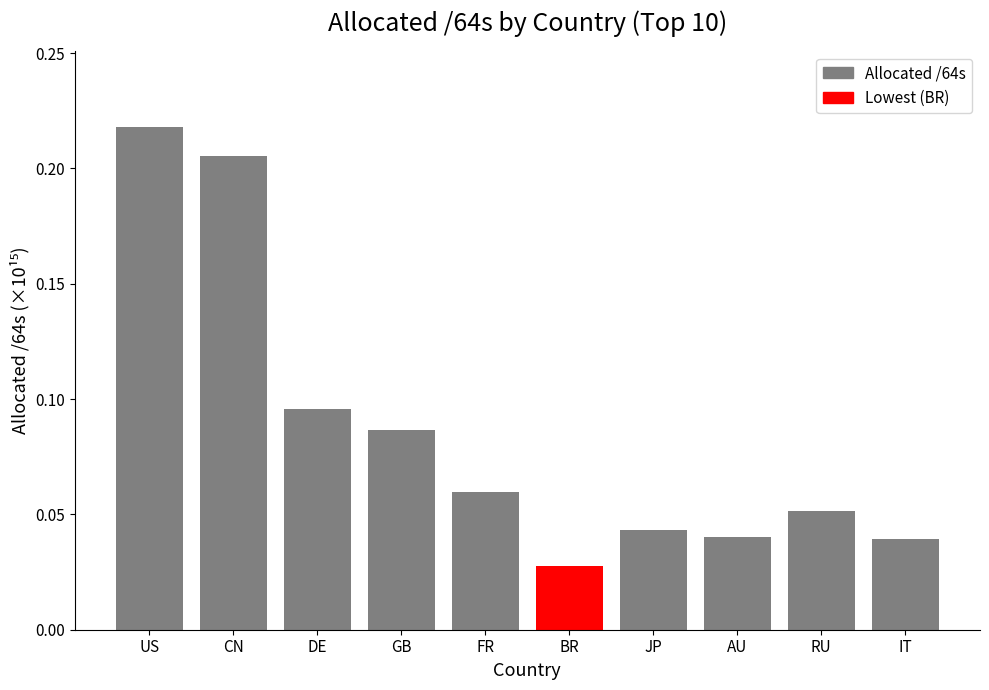

What is the change in value from US to IT?

-0.2